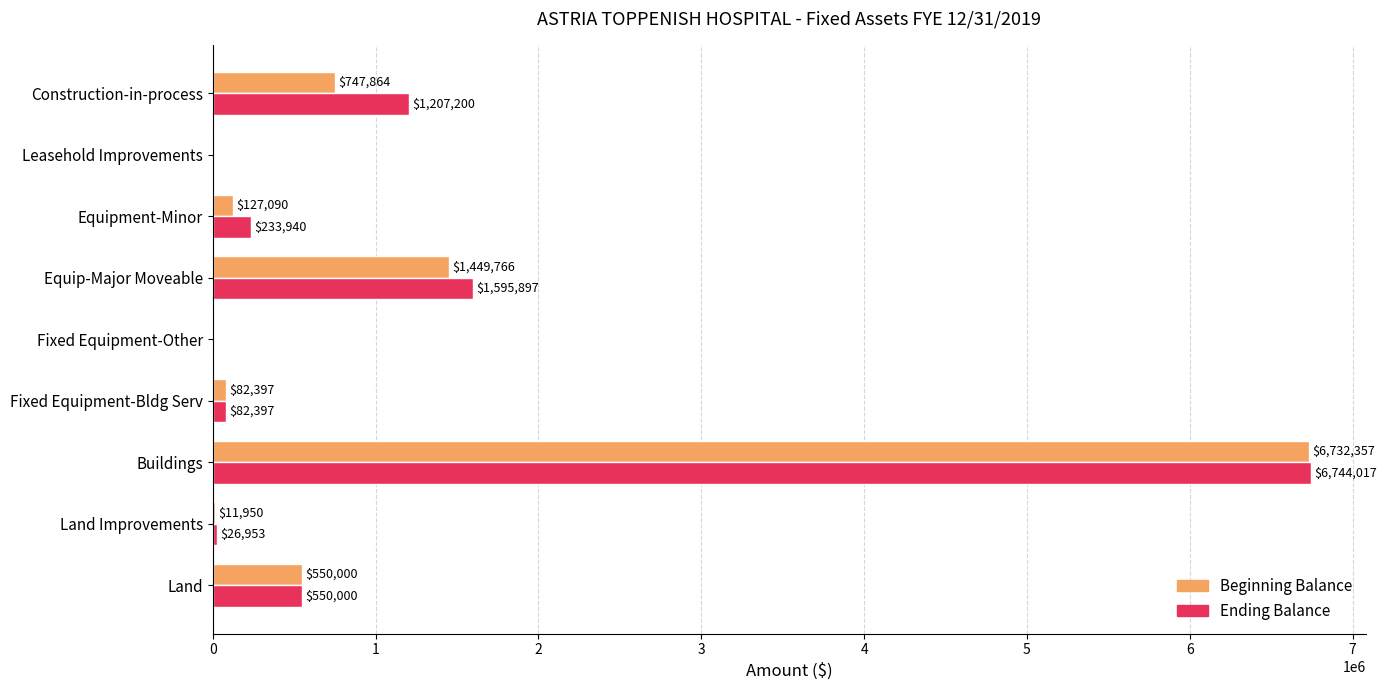

Is it true that Ending Balance equals 1207199.8 at Construction-in-process?

True